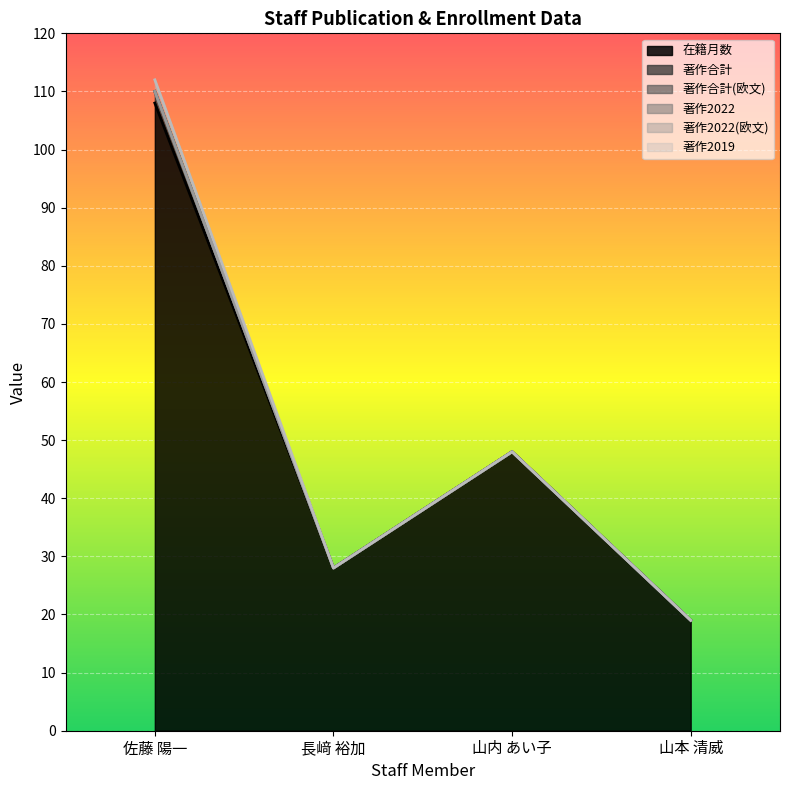

What is the average value of the 在籍月数 series?

51